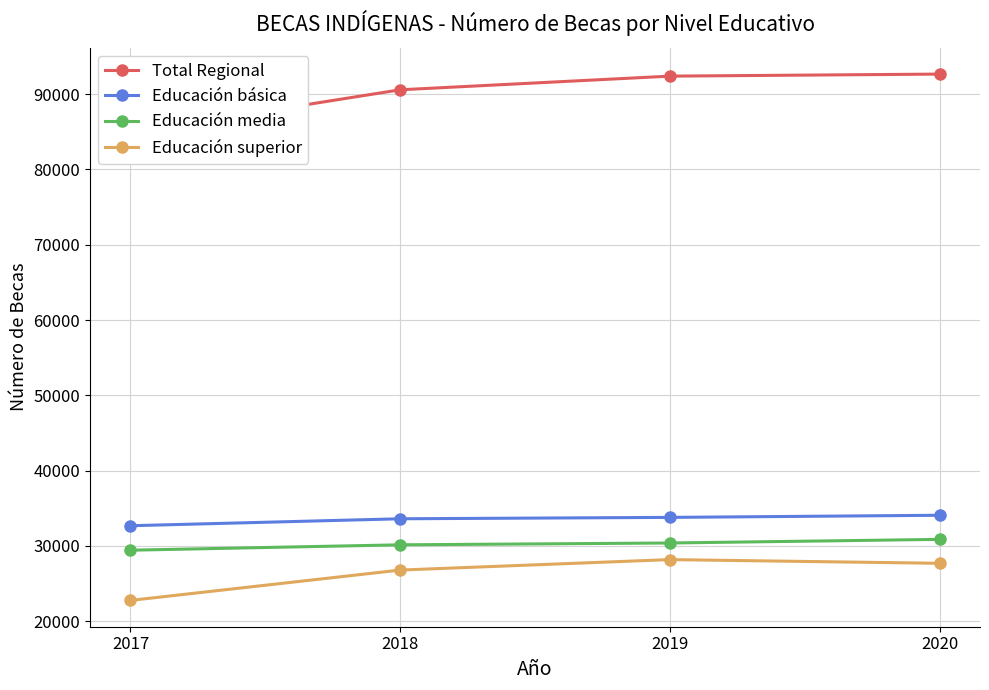

At which category is the sum across all series the highest?

2020